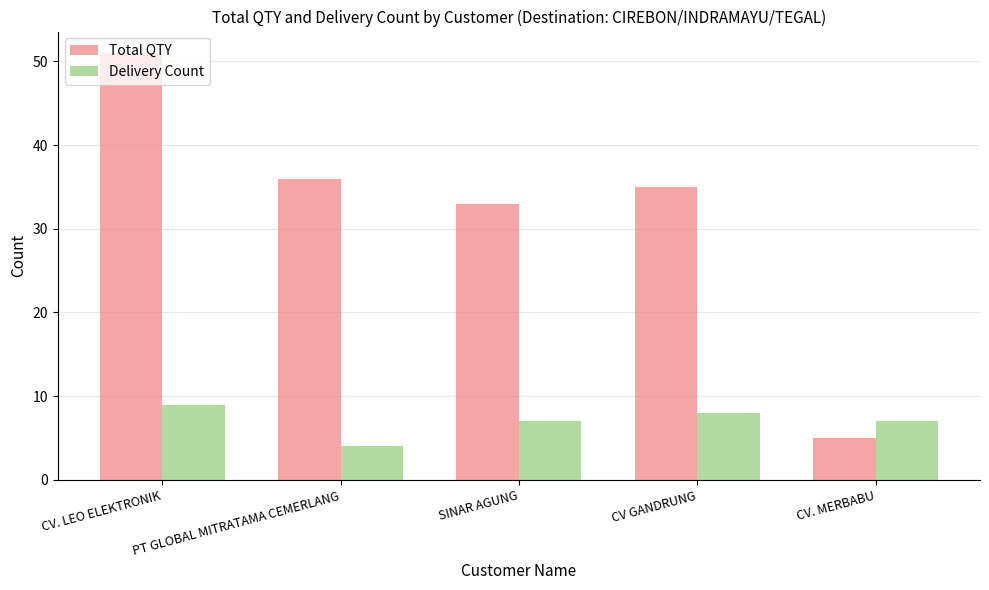

Is it true that Total QTY equals 62 at PT GLOBAL MITRATAMA CEMERLANG?

False